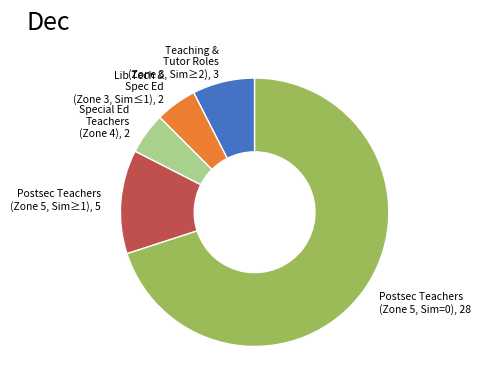

Does Postsec Teachers (Zone 5, Sim=0), 28 account for over 50% of the chart?

Yes